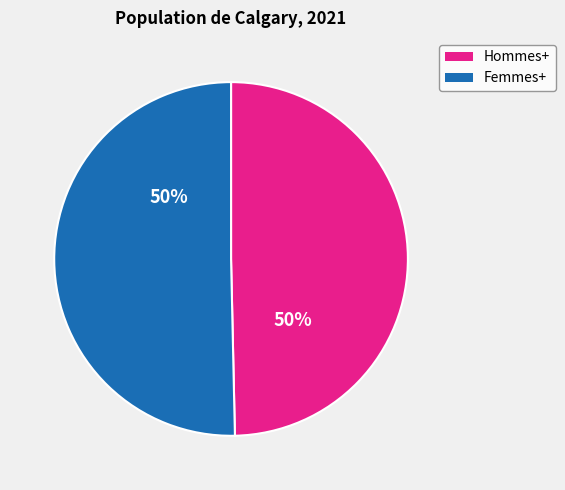

The Hommes+ slice represents 44% of the pie. True or false?

False